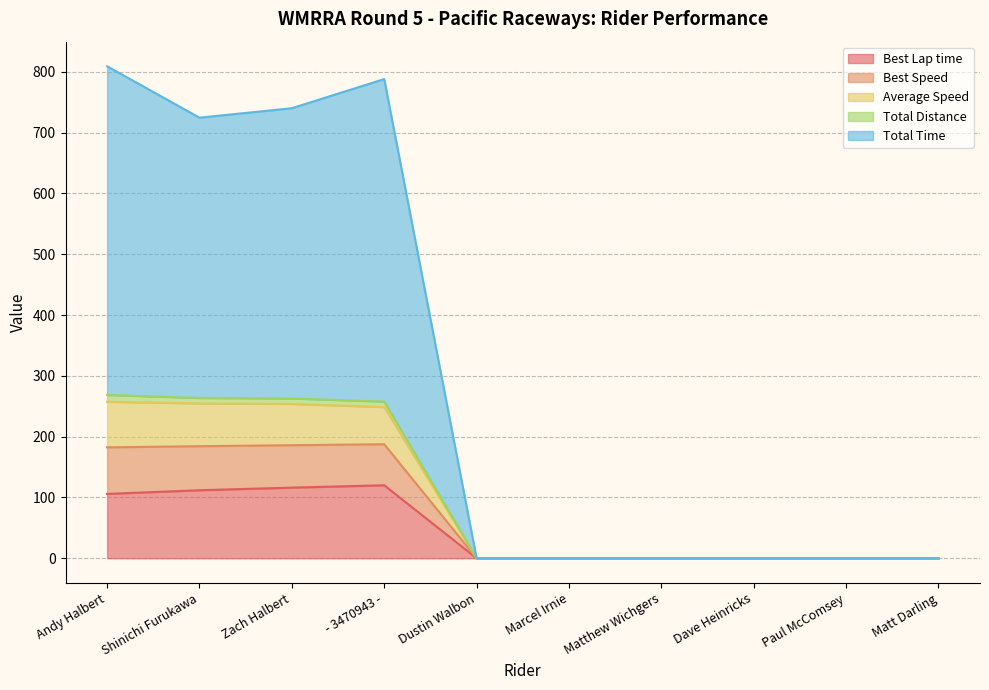

True or false: Average Speed has a value of 101.3 at Dave Heinricks.

False